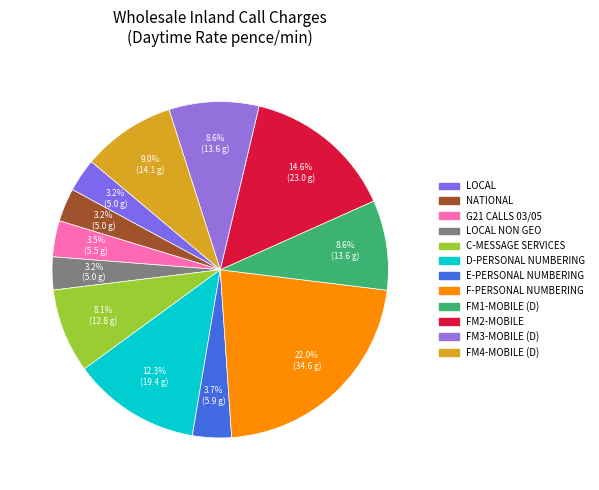

Count the number of slices in the pie.

12